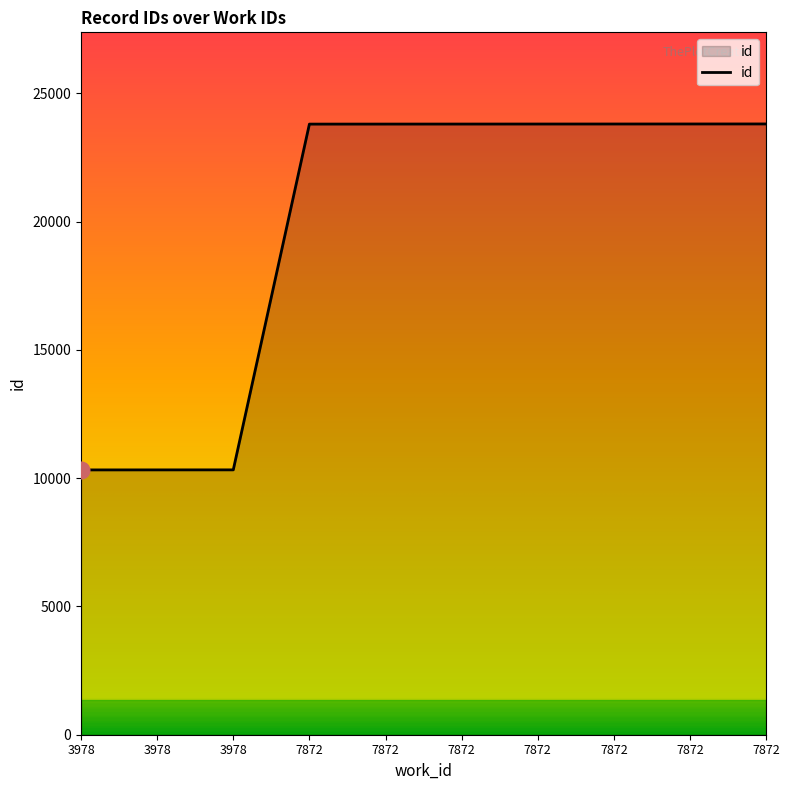

Does the chart display data point markers on the line(s)?

No